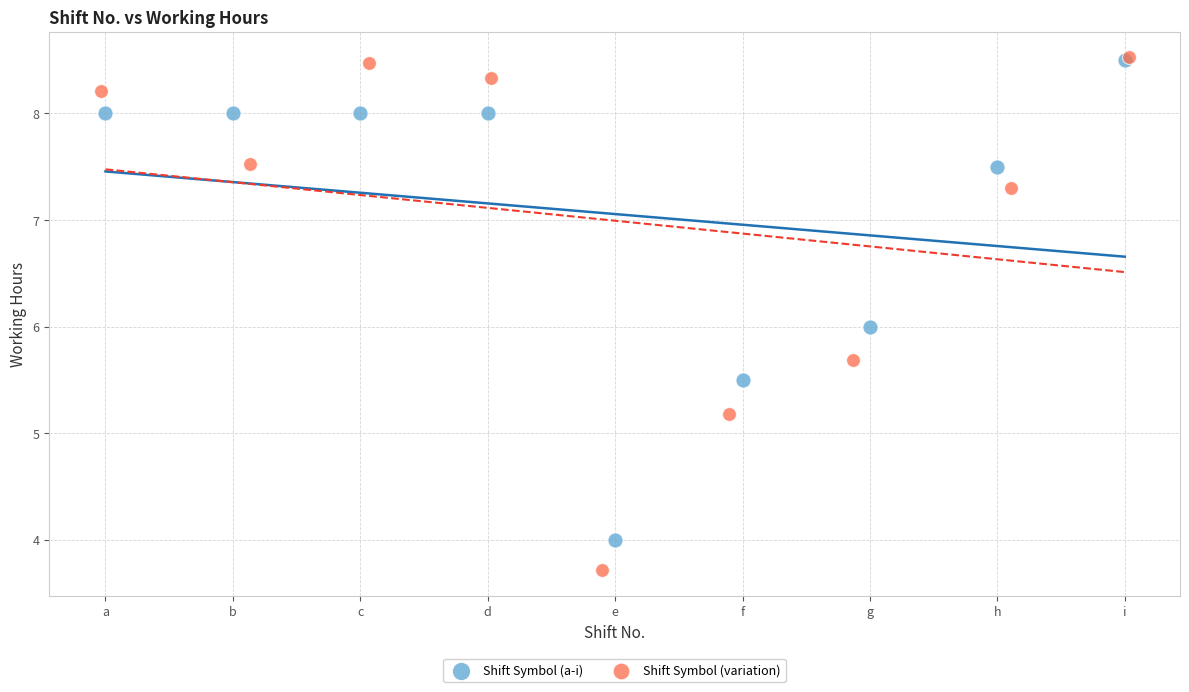

Which series contains the lowest Y value?

Shift Symbol (variation)